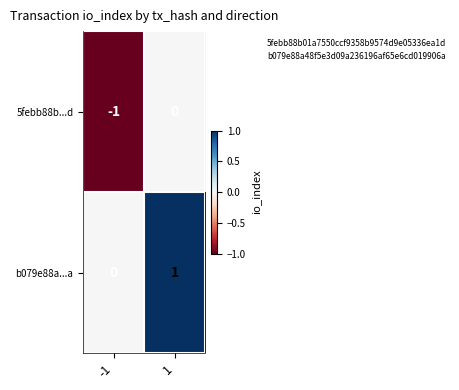

The 5febb88b...d series shows 1 at 1. True or false?

False